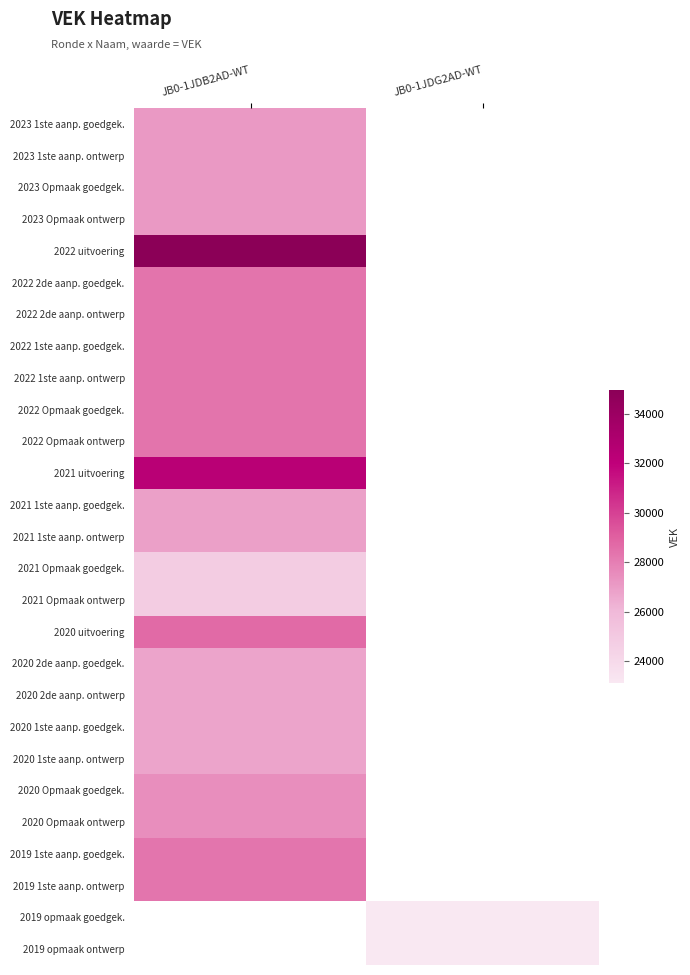

Which has a higher value, JB0-1JDG2AD-WT or JB0-1JDB2AD-WT?

JB0-1JDB2AD-WT